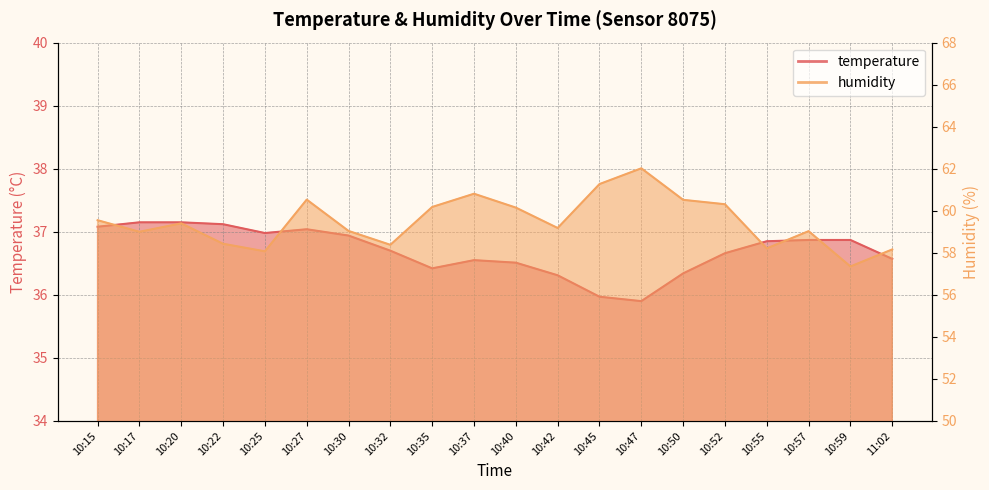

What are all the series names shown in the legend?

temperature, humidity